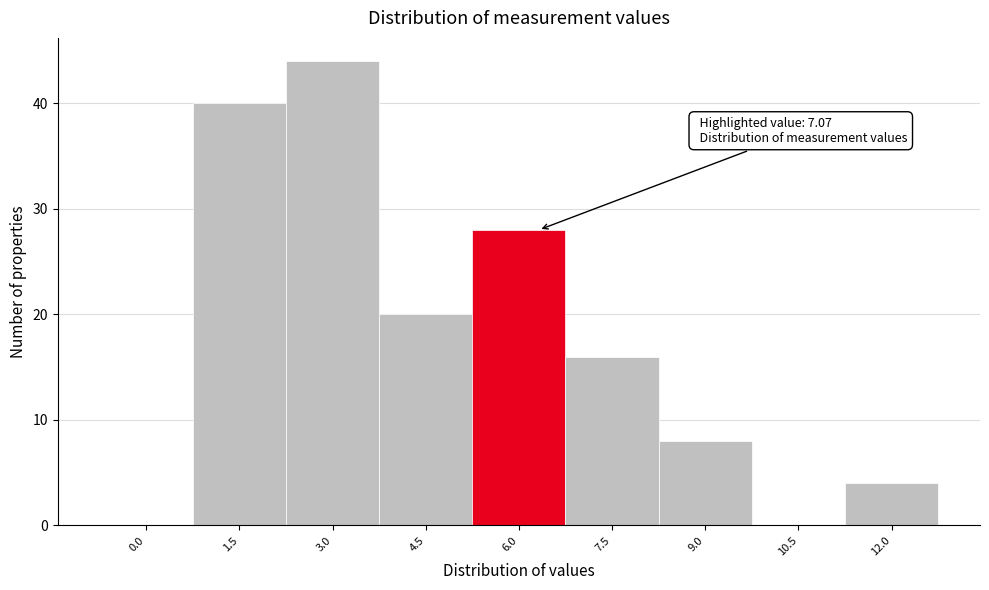

Reading left to right, what are all the values shown in this chart?

0.0=0	1.5=40	3.0=44	4.5=20	6.0=28	7.5=16	9.0=8	10.5=0	12.0=4